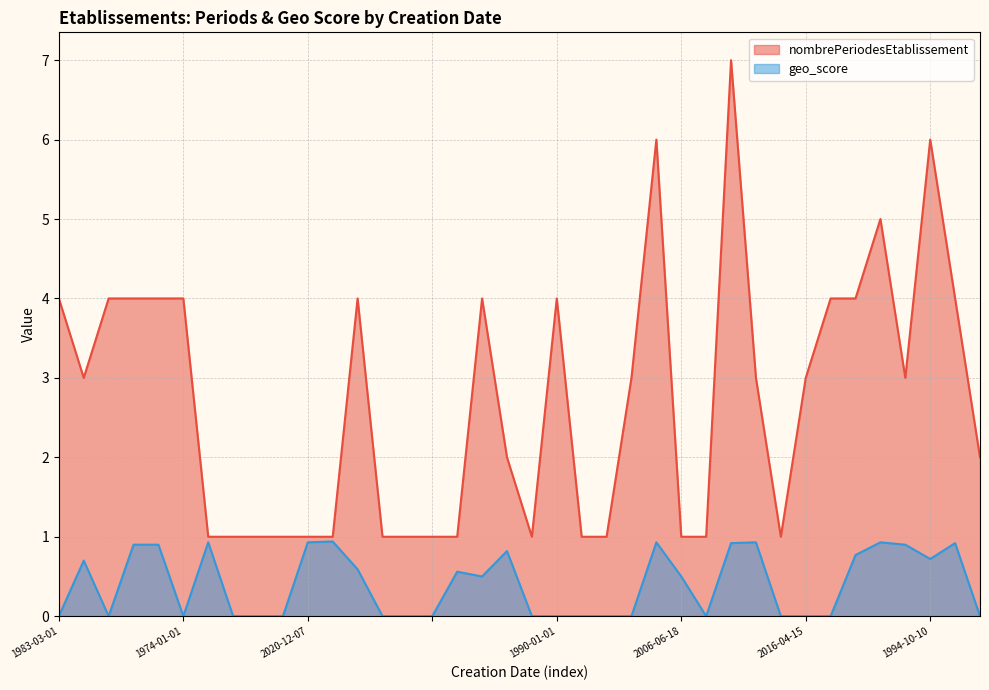

Where is geo_score nearest to the value 0?

1983-03-01